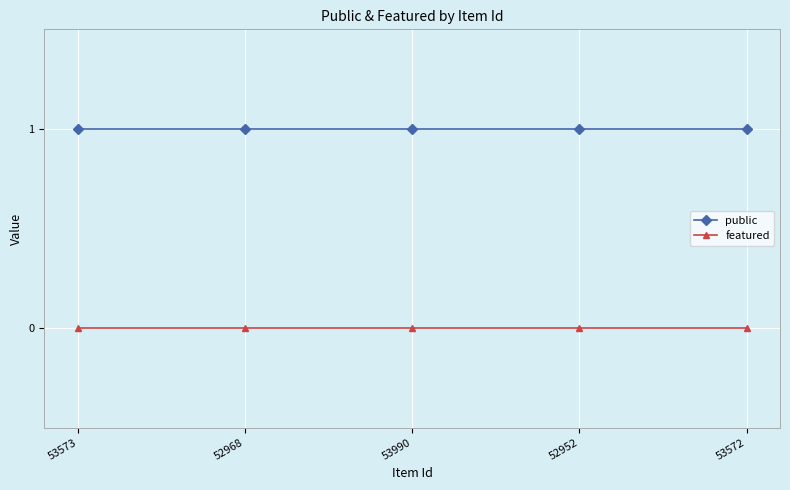

True or false: featured has more than 2 interior local peaks.

False